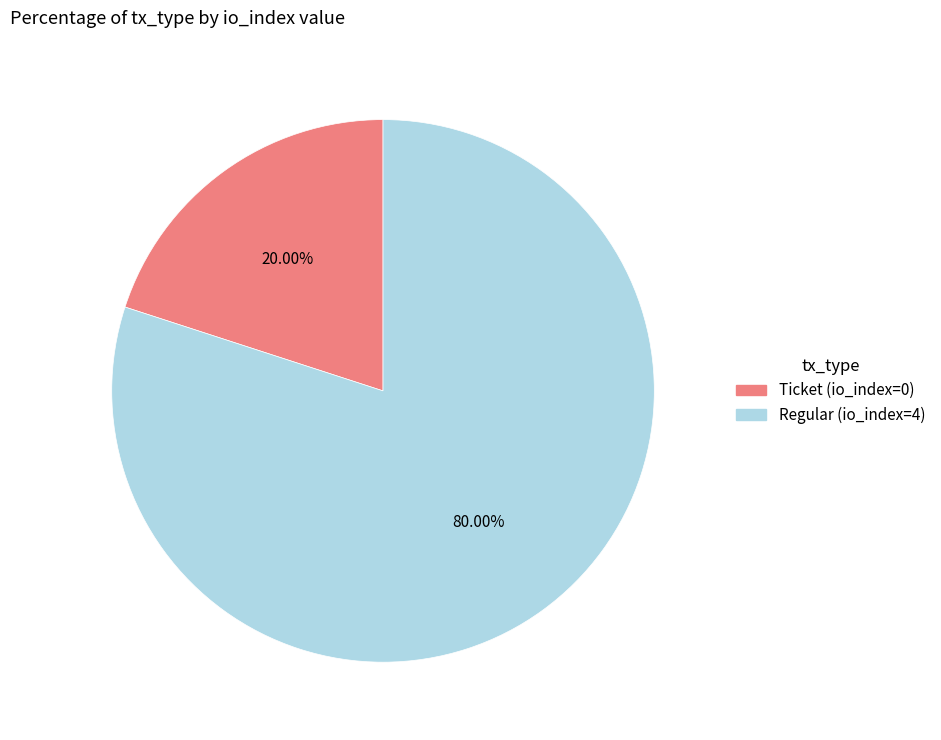

To the nearest percent, what is the difference between the Ticket (io_index=0) and Regular (io_index=4) slice percentages?

60%